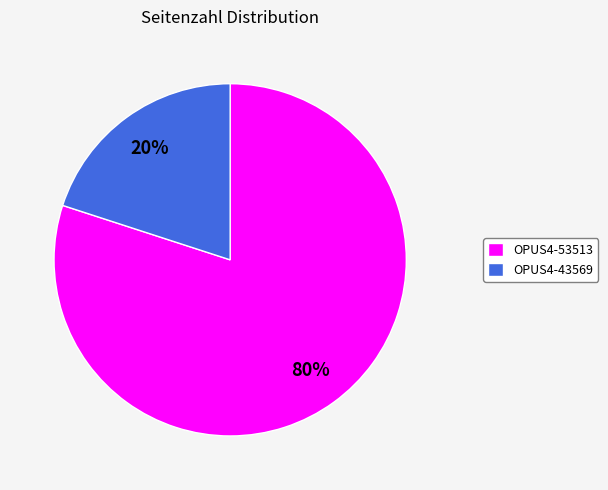

The OPUS4-53513 slice represents 80% of the pie. True or false?

True